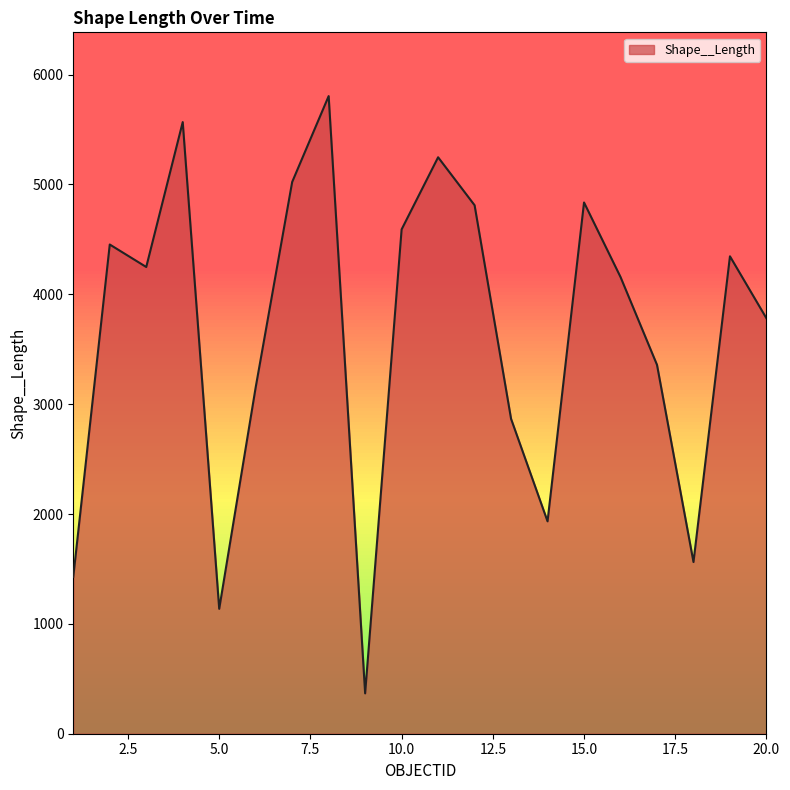

What is the maximum value shown in the chart?

5804.4